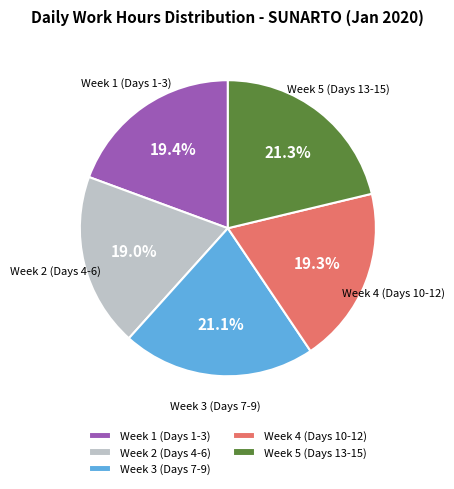

Which has a higher value, Week 3 (Days 7-9) or Week 2 (Days 4-6)?

Week 3 (Days 7-9)